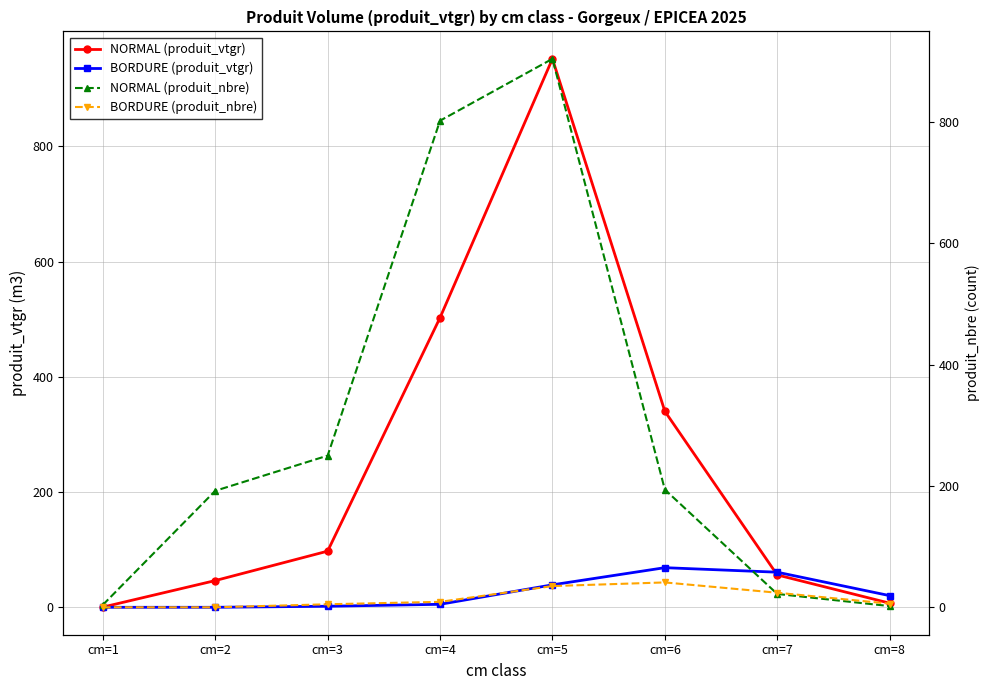

What is the difference between the highest and lowest values at cm=7?

38.9